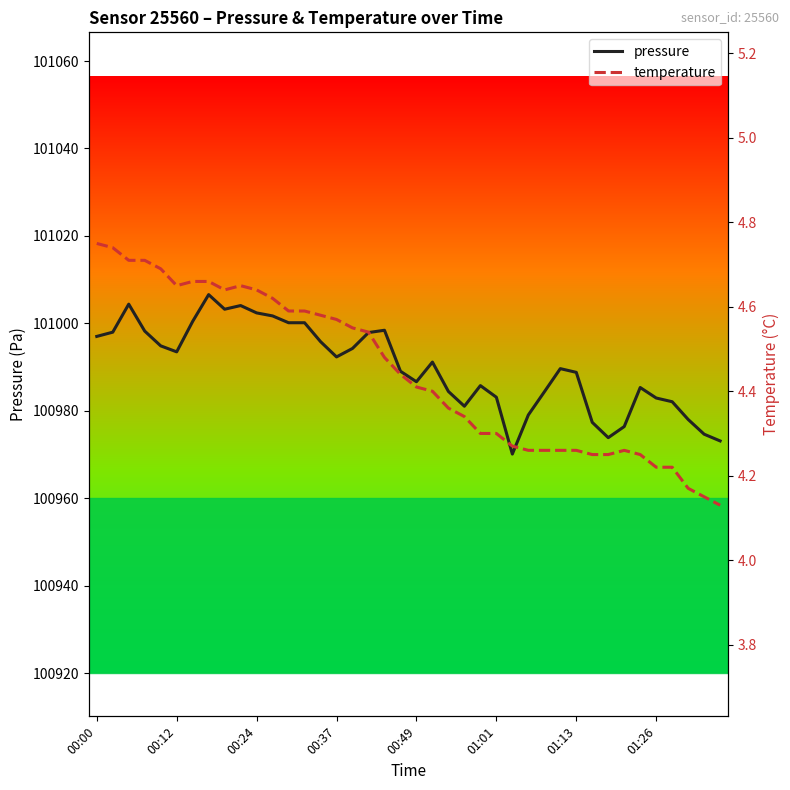

Is it true that pressure equals 39484.7 at 11?

False